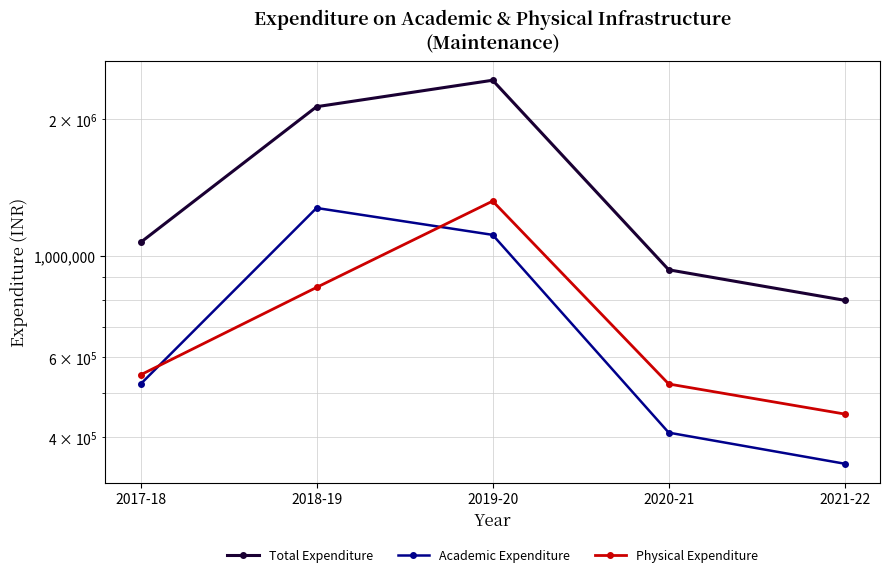

At how many categories does at least one series exceed 1371125?

2